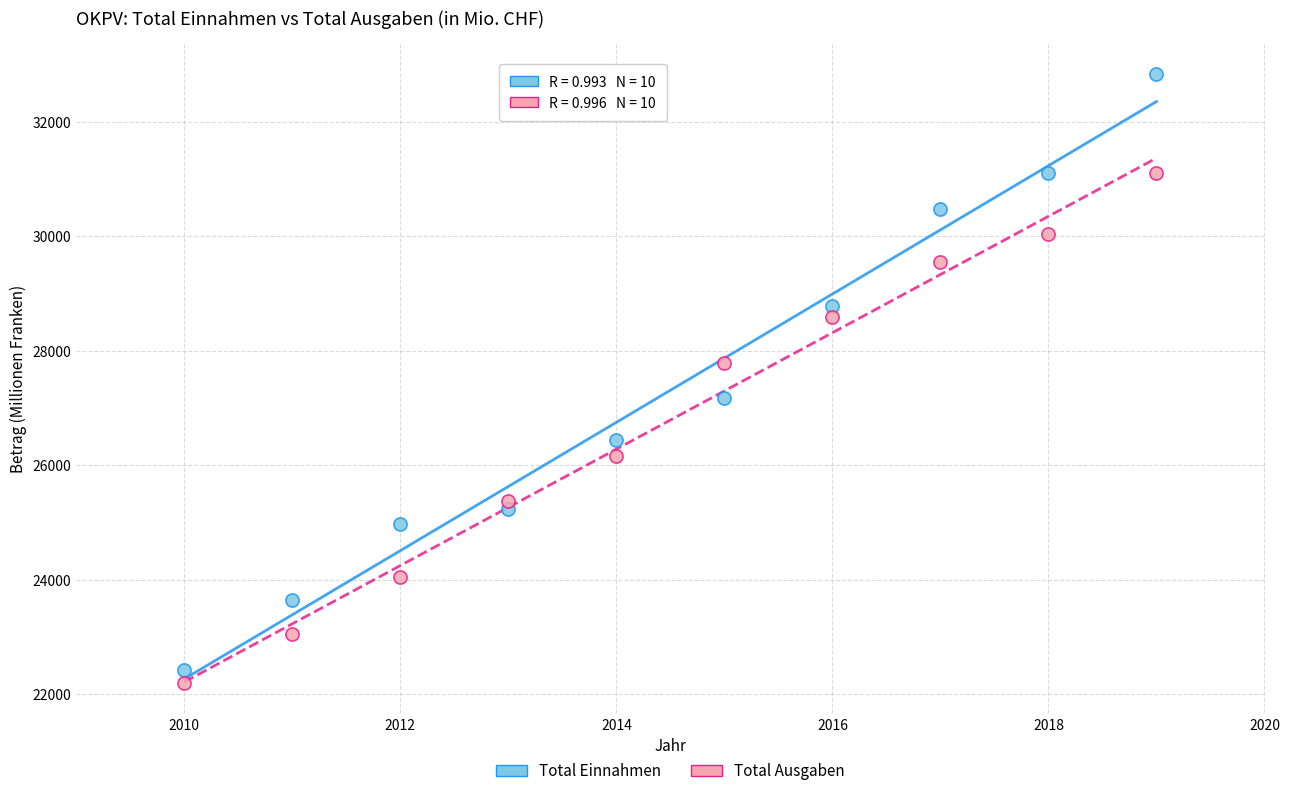

Which series contains the highest Y value?

Total Einnahmen